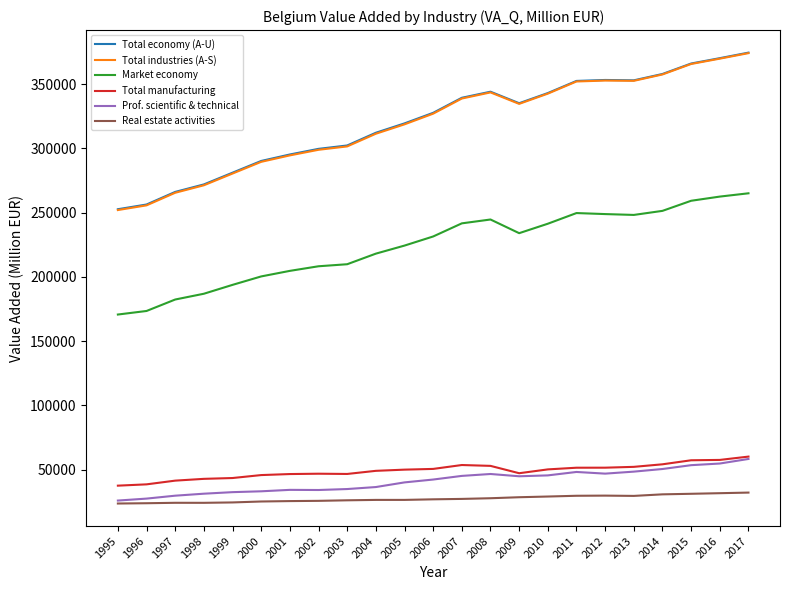

Which series has the widest spread of values?

Total industries (A-S)